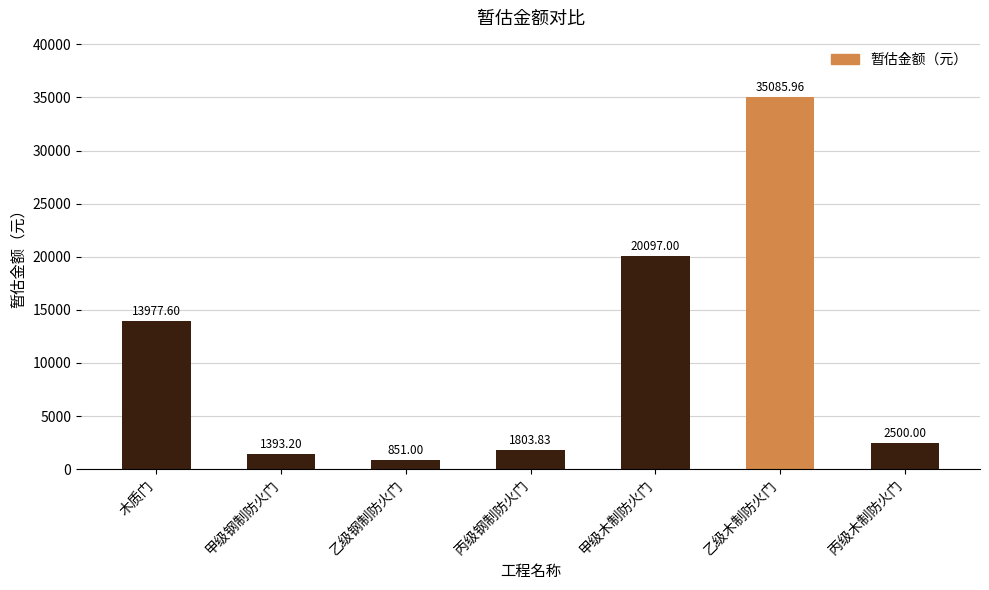

What is the label of the 2nd bar from the right?

乙级木制防火门